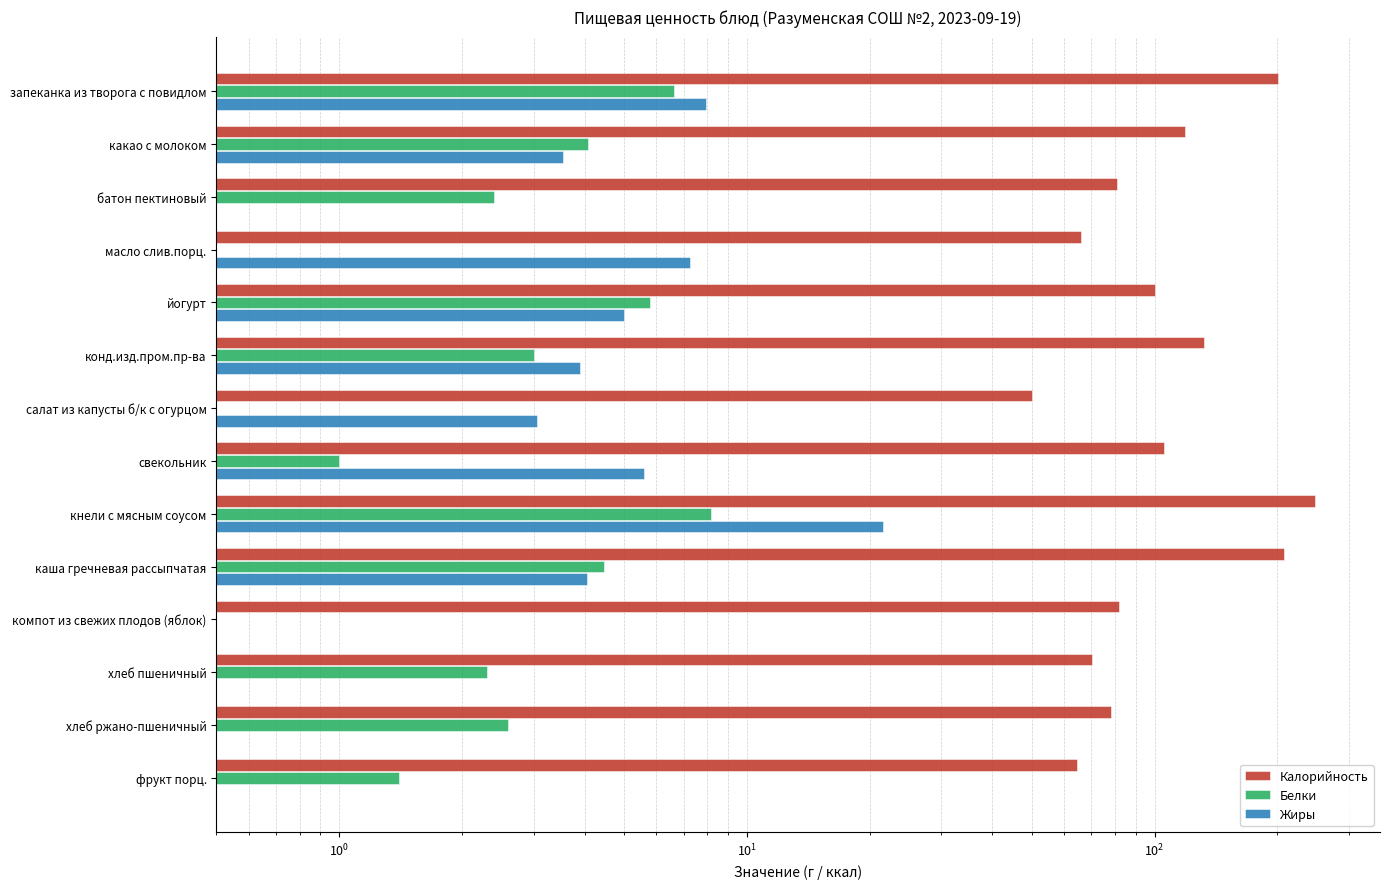

Between хлеб пшеничный and каша гречневая рассыпчатая, which is larger?

каша гречневая рассыпчатая